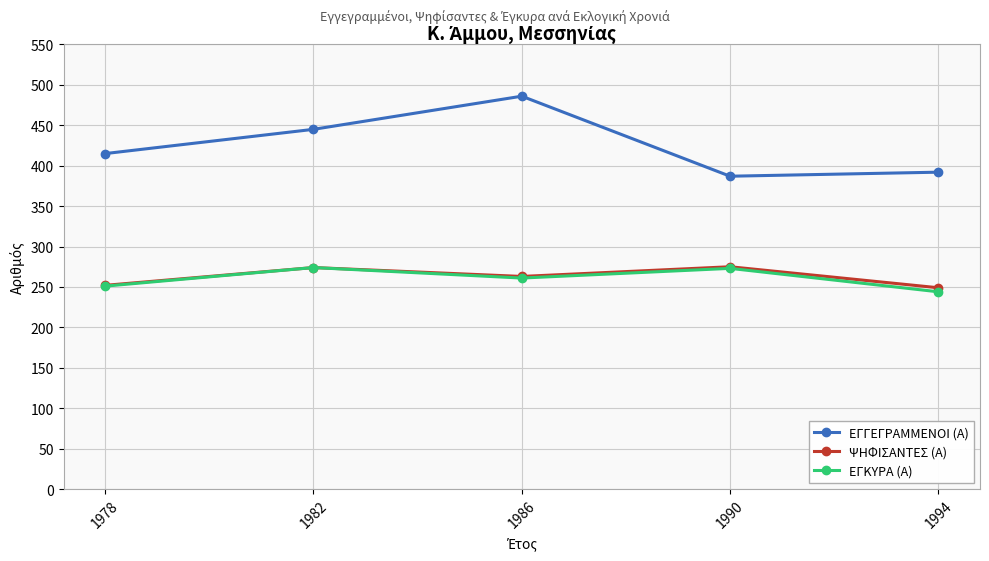

At how many categories does at least one series exceed 334?

5